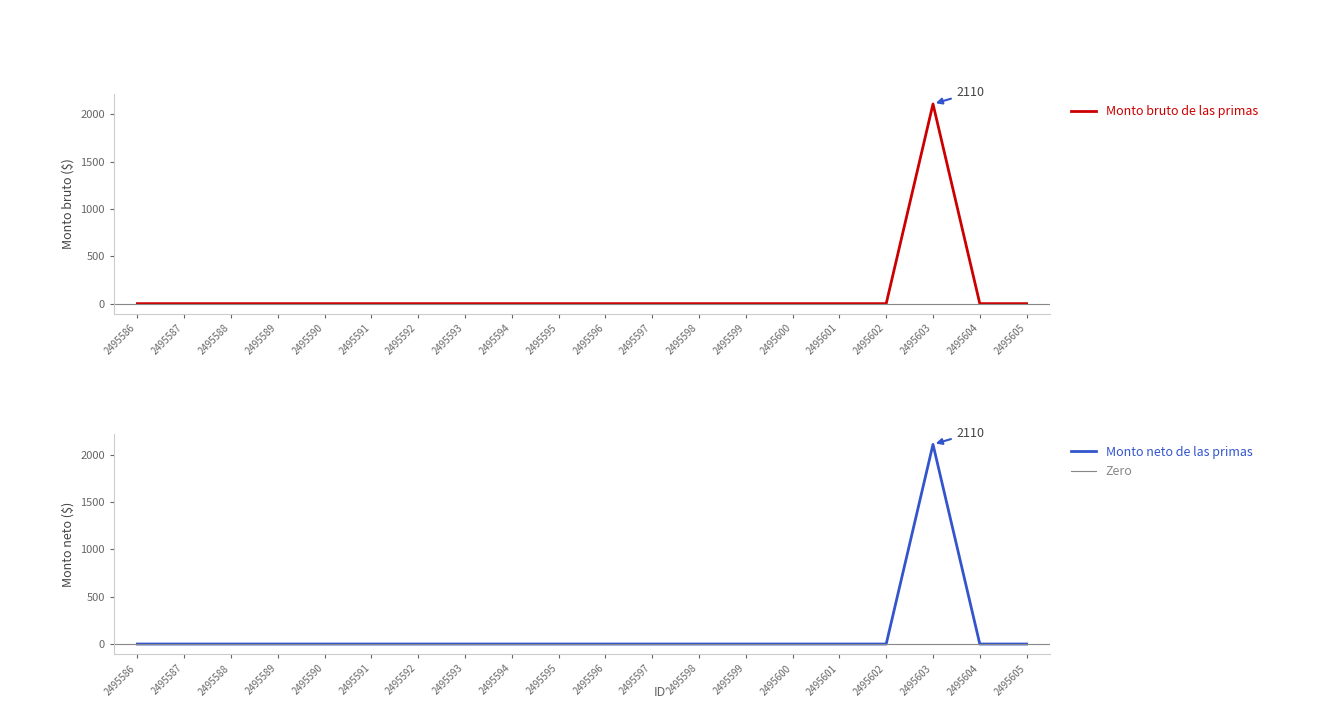

At which label does Monto bruto de las primas reach its peak?

2495603